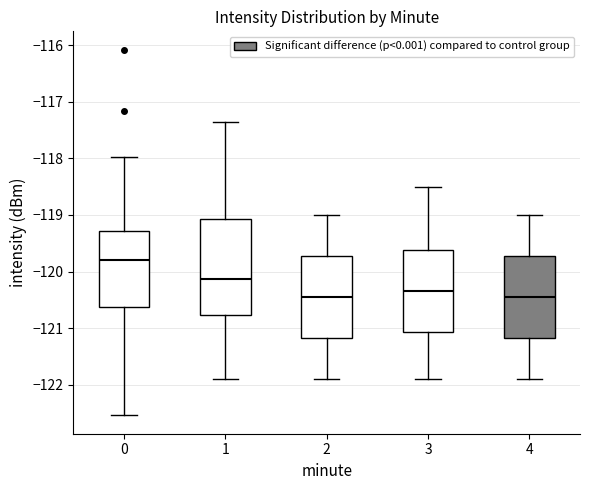

Reading left to right, transcribe this box plot: for each box, give where its median line is, the range the box spans, and where its two whiskers end, as read against the y-axis. The values are not printed on the chart, so give them approximately, as read against the axis.

0: median -119.8, box -120.6 to -119.3, whiskers -122.5 to -118.0
1: median -120.1, box -120.8 to -119.1, whiskers -121.9 to -117.4
2: median -120.5, box -121.2 to -119.7, whiskers -121.9 to -119.0
3: median -120.4, box -121.1 to -119.6, whiskers -121.9 to -118.5
4: median -120.5, box -121.2 to -119.7, whiskers -121.9 to -119.0